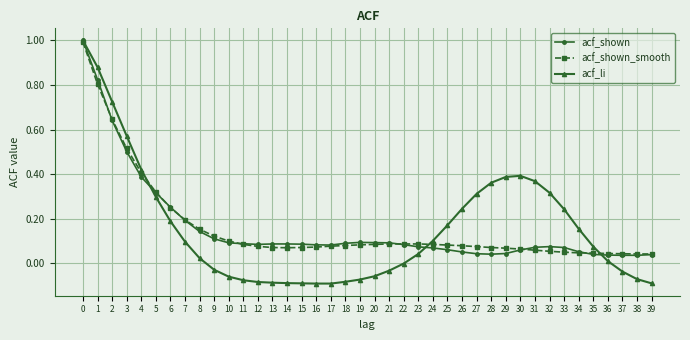

Is the value of acf_shown at 3 greater than the value of acf_shown_smooth at 22?

Yes